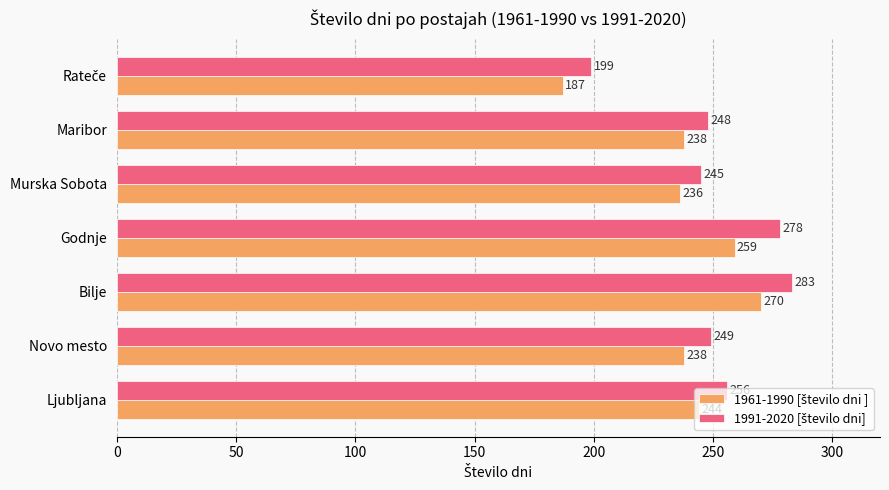

What is the minimum value shown in the chart?

187